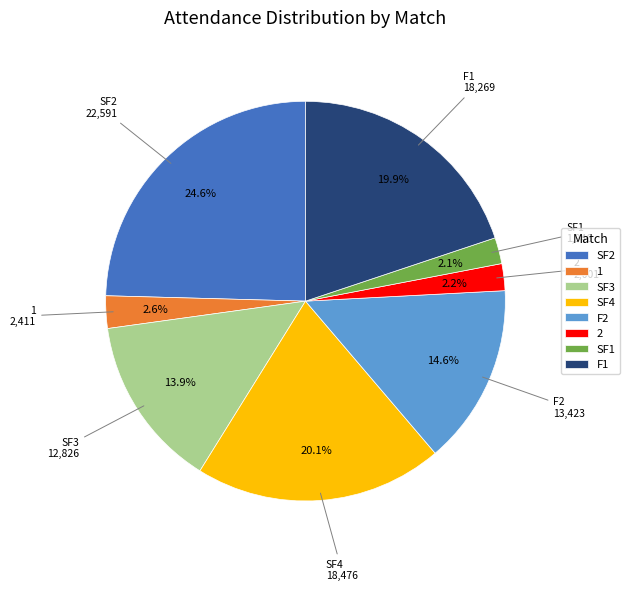

To the nearest percent, what percentage of the pie is SF3?

14%